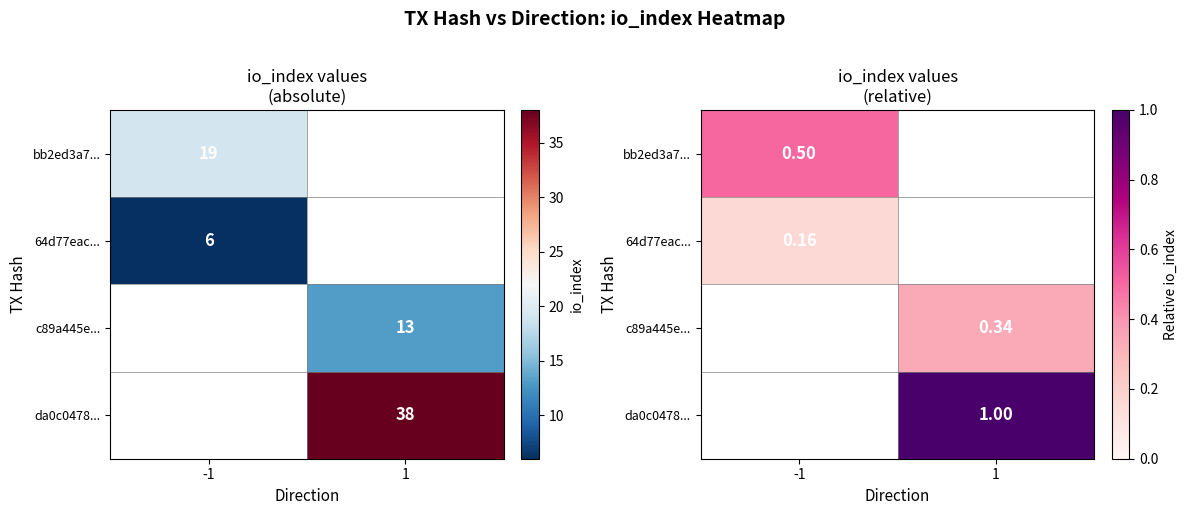

Where is 64d77eac... nearest to the value 0?

-1